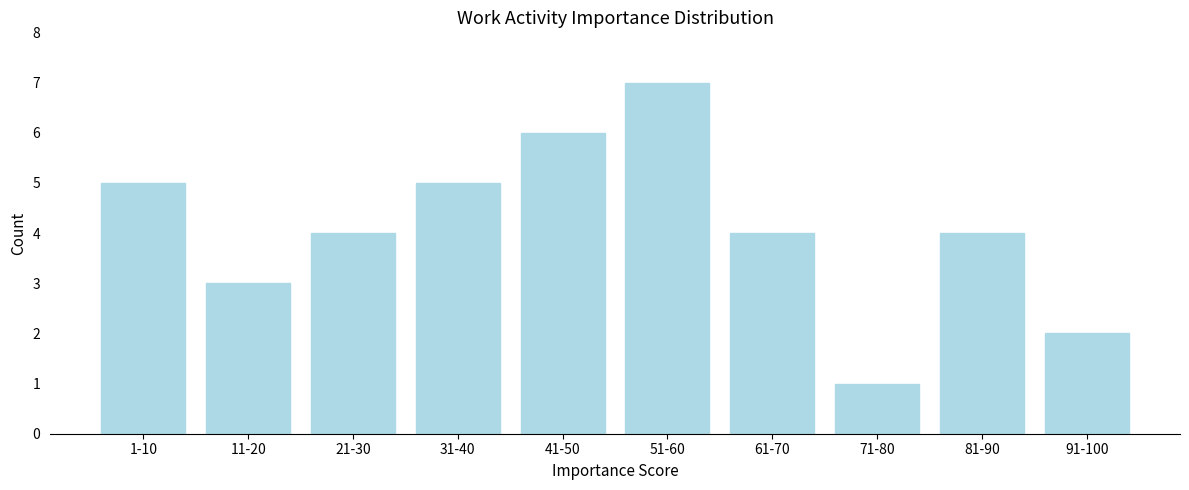

Reading left to right, transcribe all the data shown in this chart.

1-10=5	11-20=3	21-30=4	31-40=5	41-50=6	51-60=7	61-70=4	71-80=1	81-90=4	91-100=2